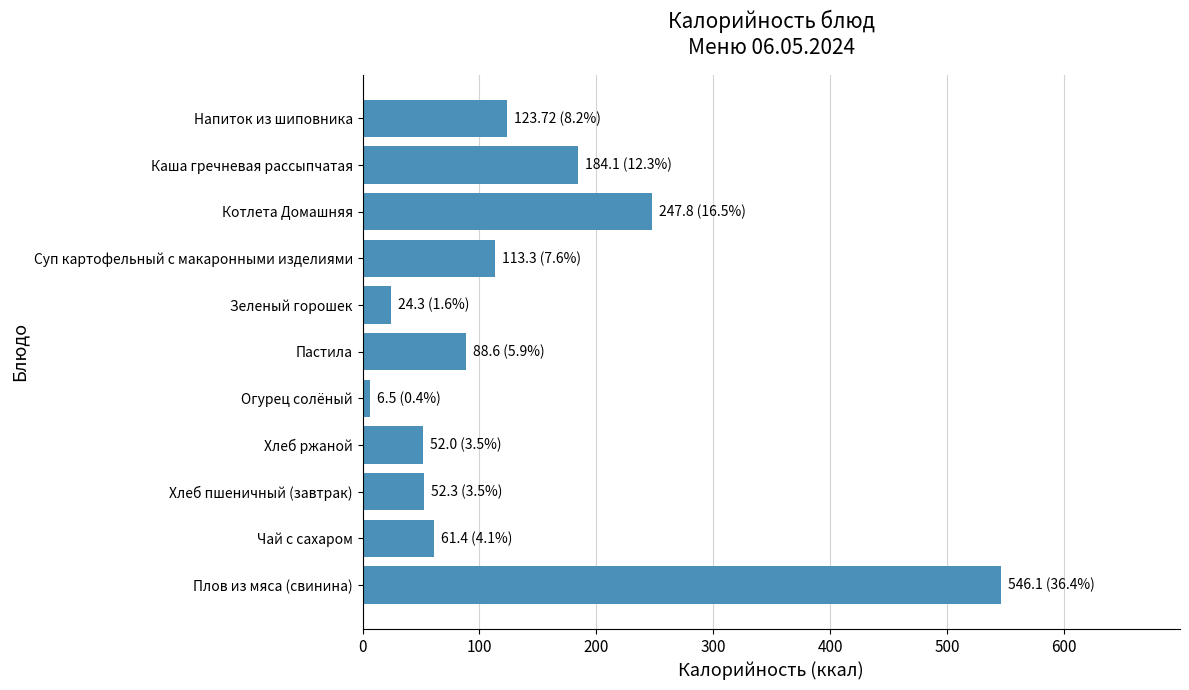

The value at Котлета Домашняя is 247.8. True or false?

True